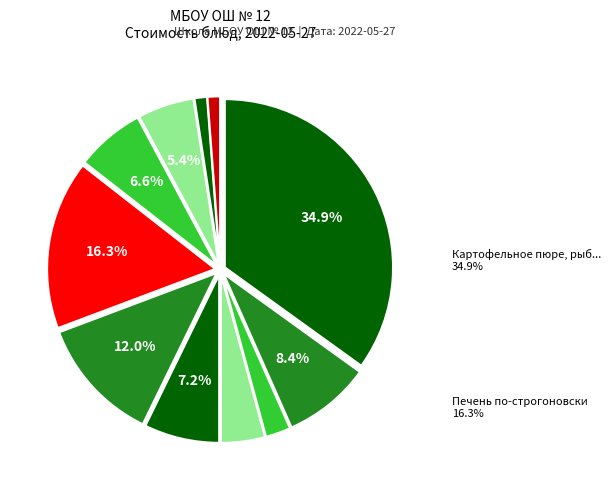

Rank the categories by value from highest to lowest.

Картофельное пюре, рыба отварная, Печень по-строгоновски, Суп крестьянский, Чай с сахаром, Салат картофельный с горошком, Макароны отварные, Компот из вишни, Бутерброд с повидлом, Хлеб пшеничный (завтрак), Хлеб пшеничный (обед), Хлеб дарницкий